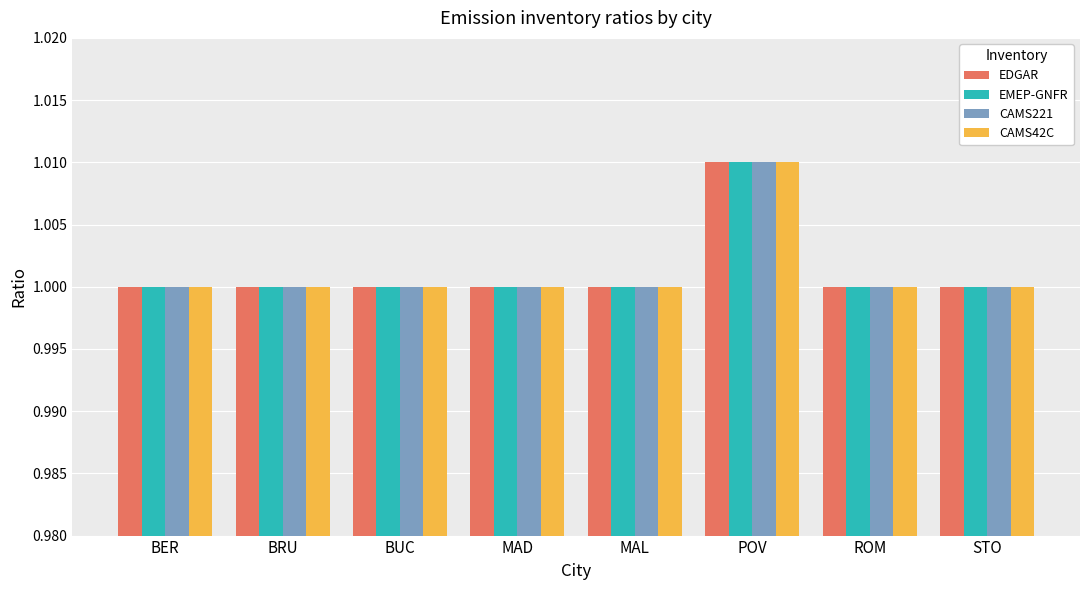

What is the sum of all CAMS42C values?

8.0